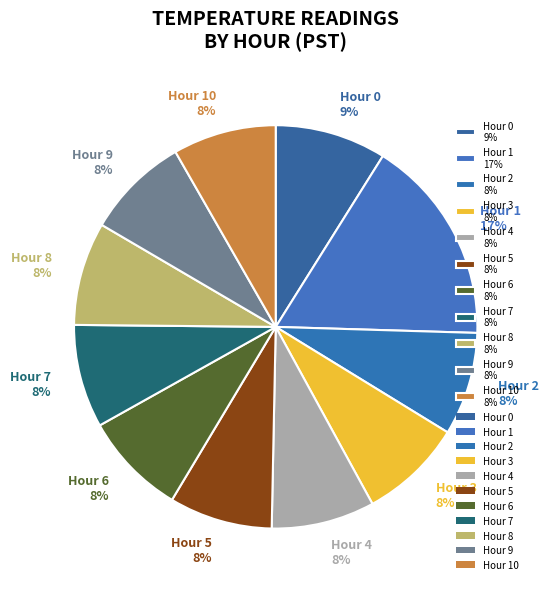

To the nearest percent, what is the average slice percentage?

9%